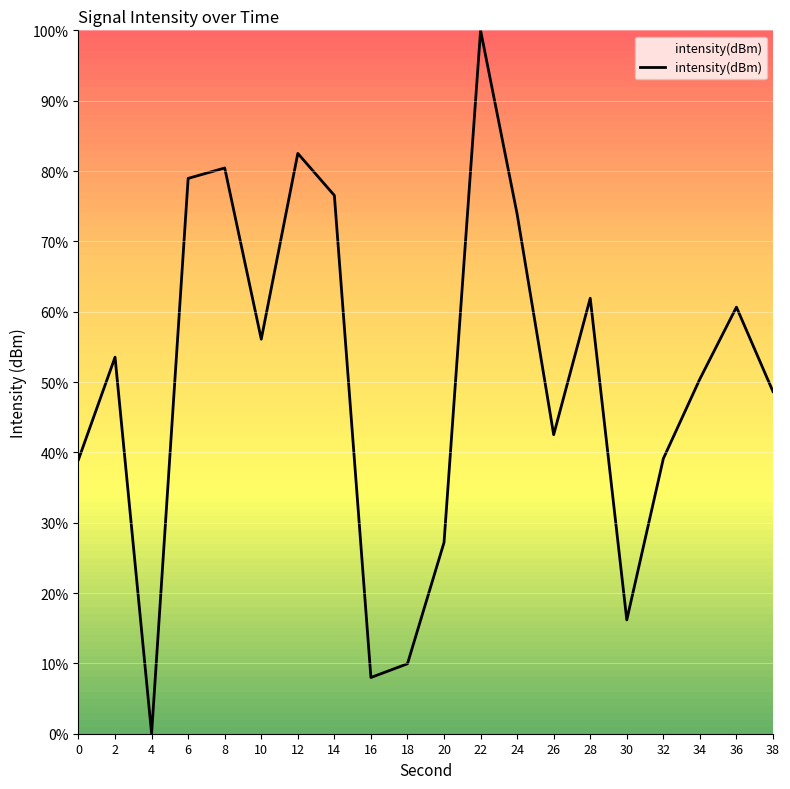

How many values are below 53?

10